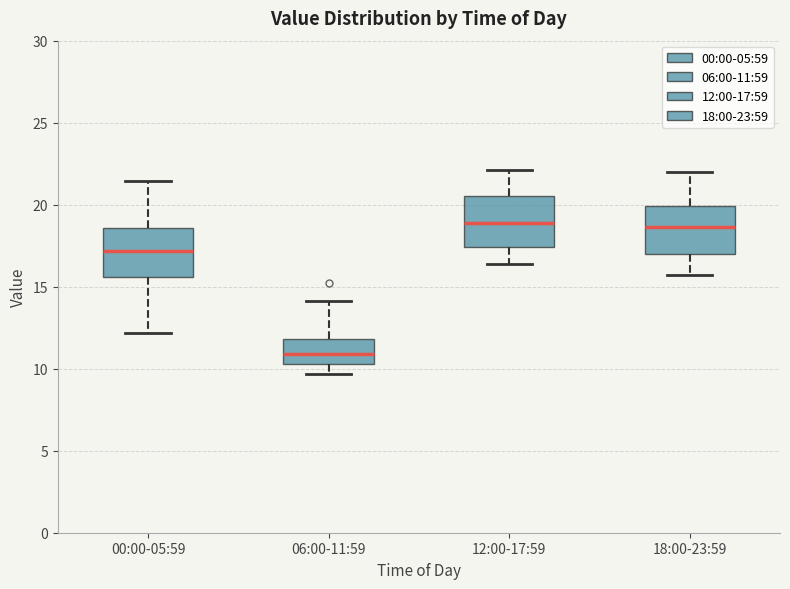

Reading left to right, transcribe this box plot: for each box, give where its median line is, the range the box spans, and where its two whiskers end, as read against the y-axis. The values are not printed on the chart, so give them approximately, as read against the axis.

00:00-05:59: median 17.0, box 15.5 to 18.5, whiskers 12.0 to 21.5
06:00-11:59: median 11.0, box 10.5 to 12.0, whiskers 9.5 to 14.0
12:00-17:59: median 19.0, box 17.5 to 20.5, whiskers 16.5 to 22.0
18:00-23:59: median 18.5, box 17.0 to 20.0, whiskers 15.5 to 22.0